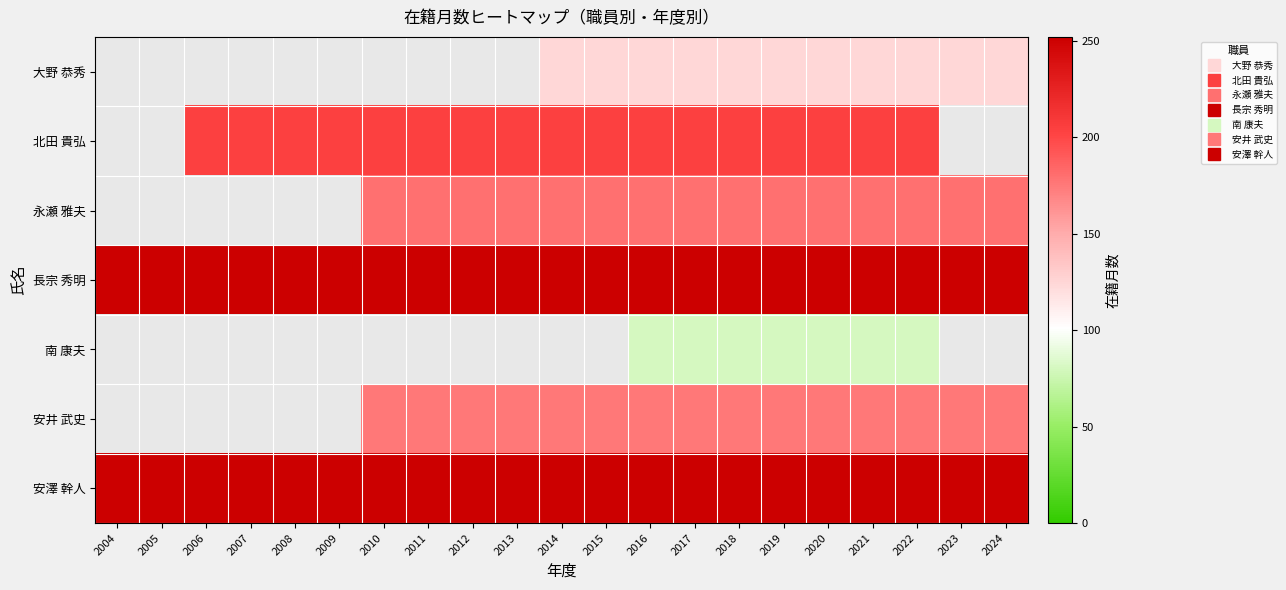

Between 2020 and 2023, which is larger?

2020